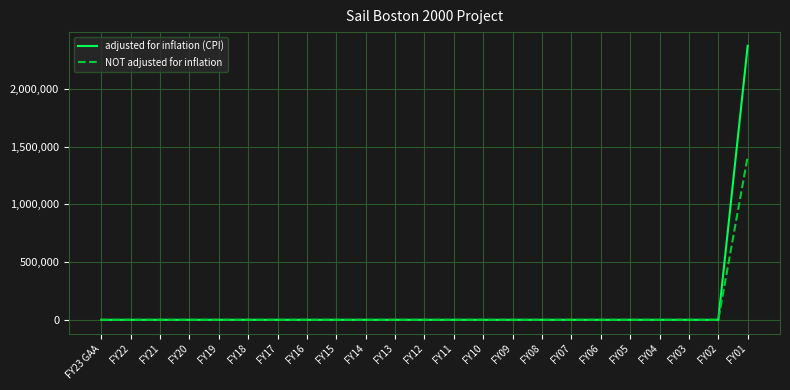

Which series has the largest total across all categories?

adjusted for inflation (CPI)